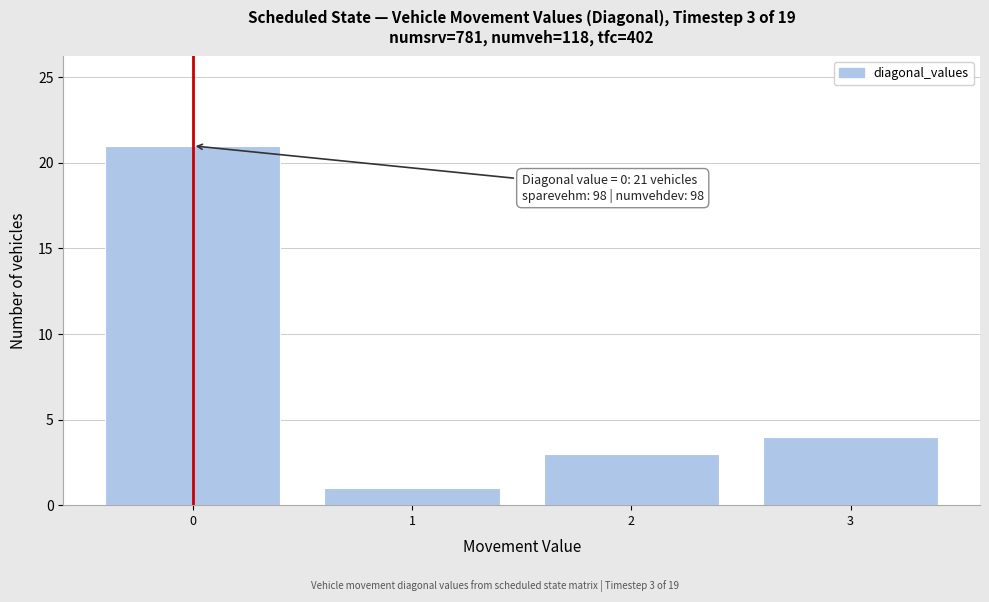

Which range on the x-axis has the tallest bar?

-0.5 to 0.5